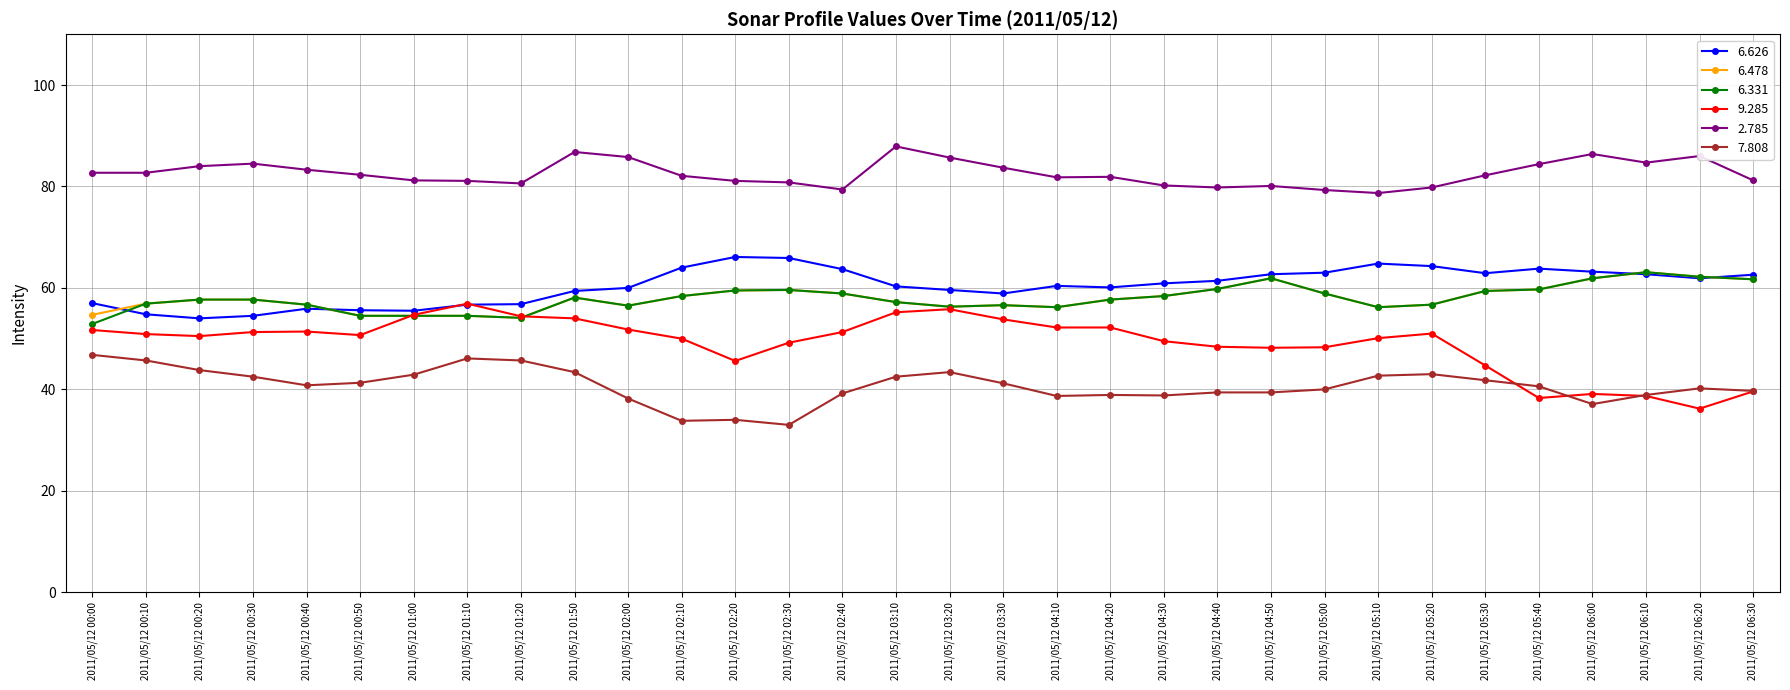

What is the label of the 9th point from the right?

2011/05/12 05:00